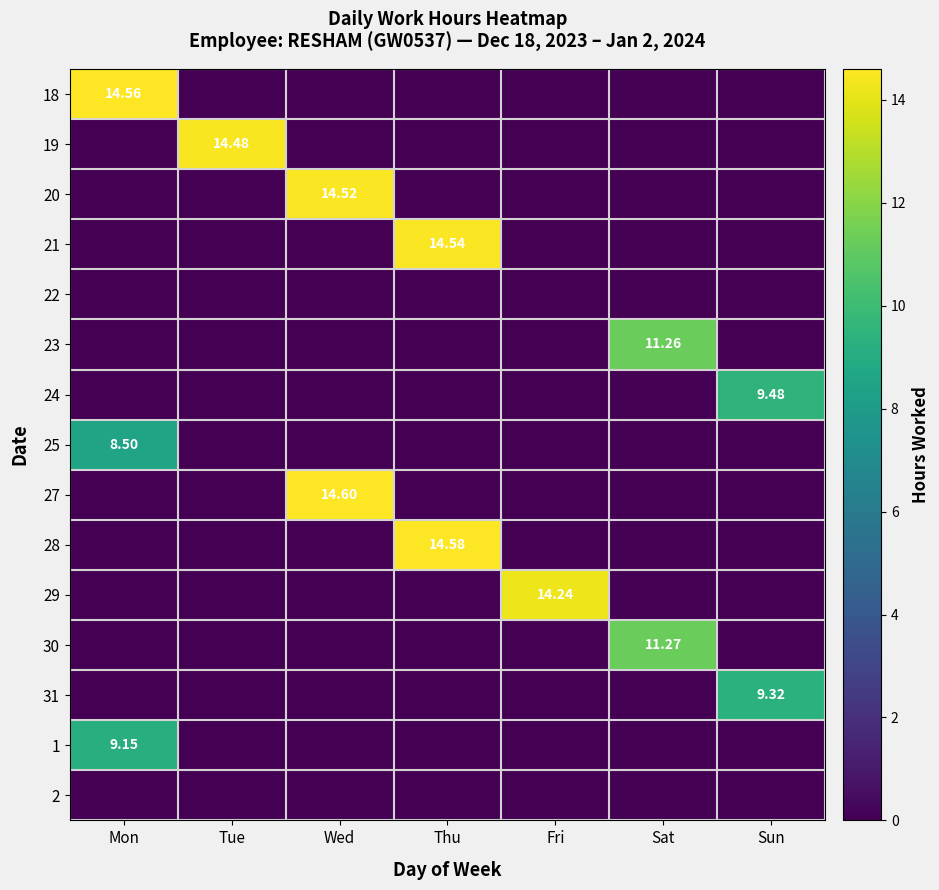

The value of 21 at Wed is 0.0. True or false?

True